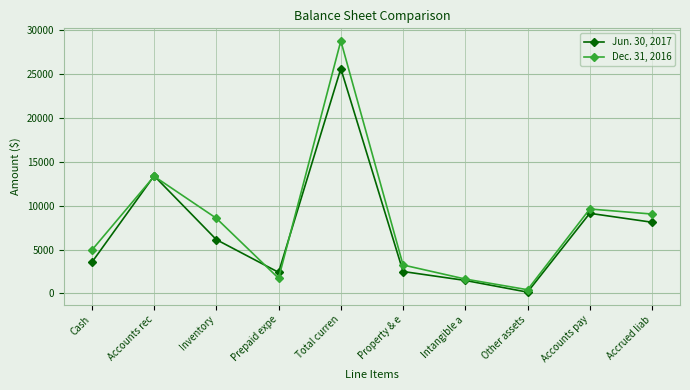

How many categories are shown in the chart?

10